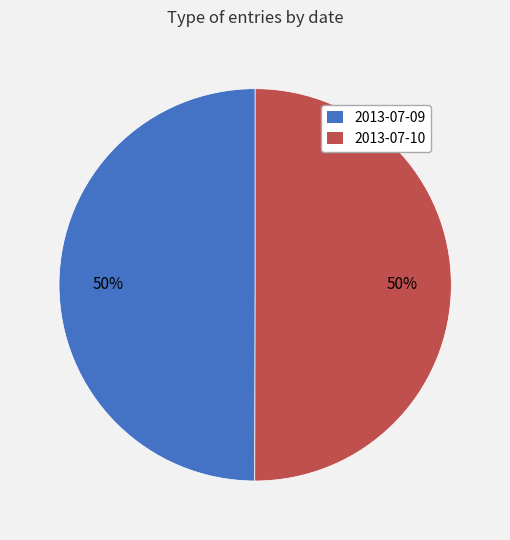

To the nearest percent, what is the combined percentage of 2013-07-09 and 2013-07-10?

100%